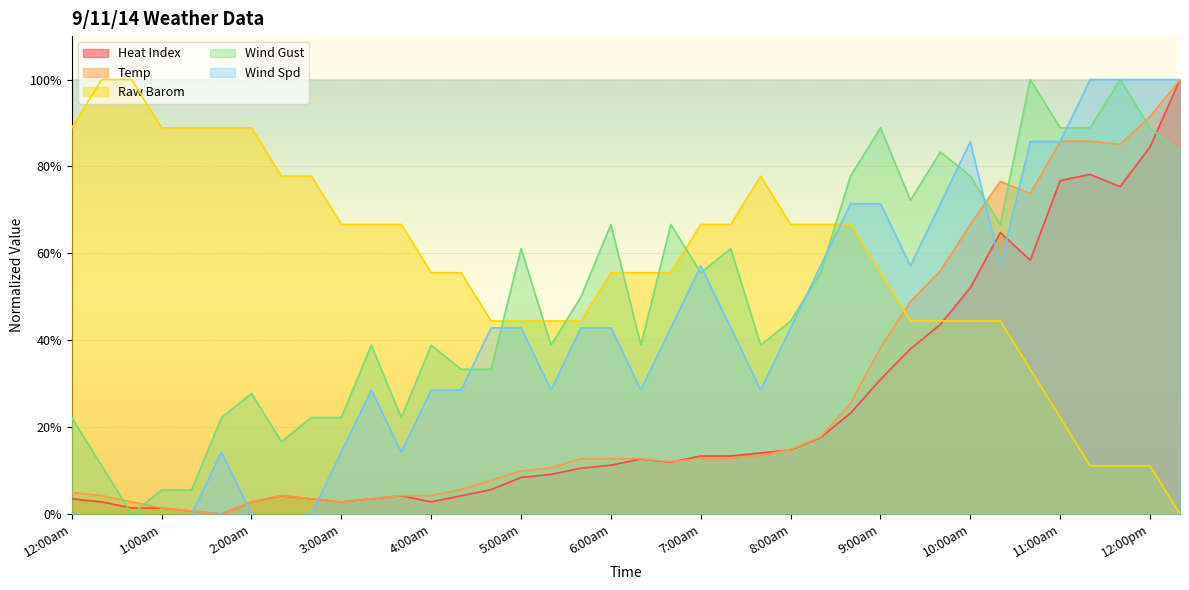

How many times do Raw Barom and Temp cross each other?

1